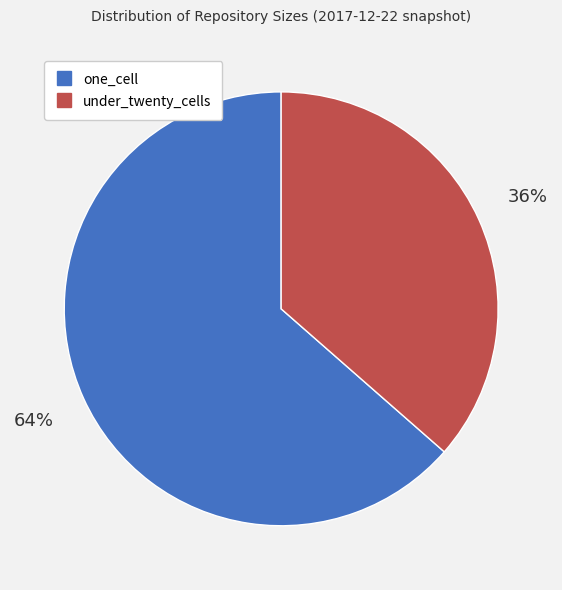

Count the number of slices in the pie.

2